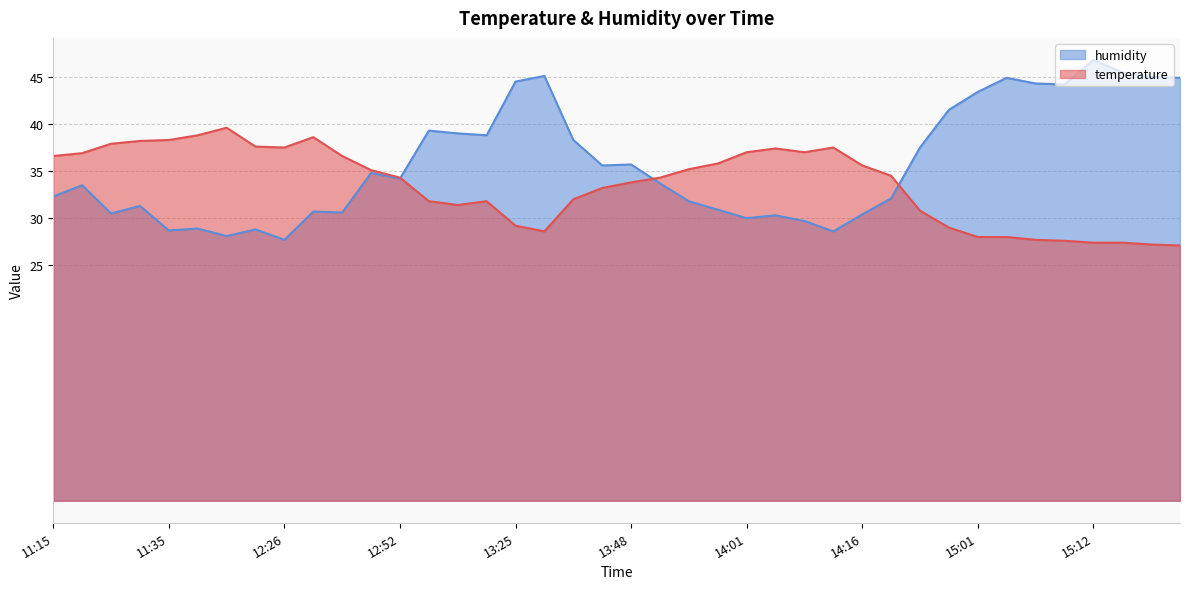

What is the minimum value for temperature?

27.1